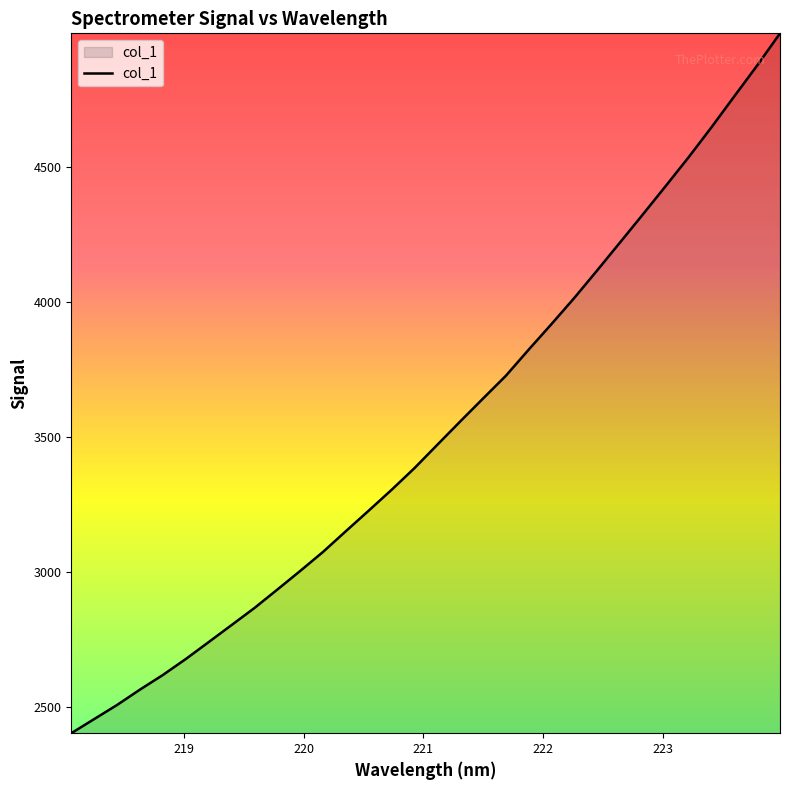

What is the smallest value displayed?

2402.7